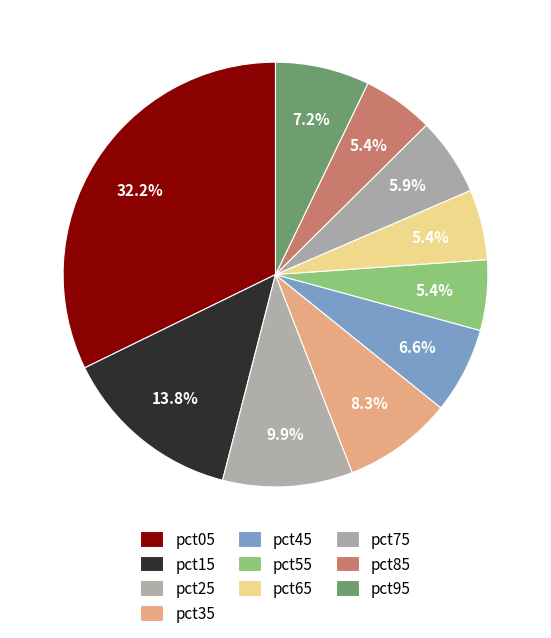

Count the number of slices in the pie.

10